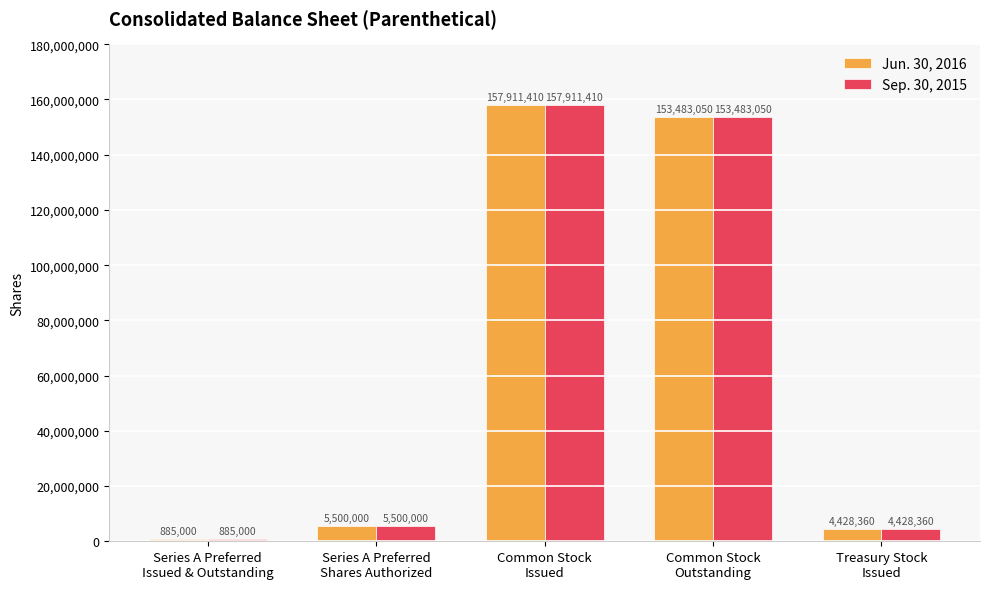

What is the sum of the Sep. 30, 2015 values at Series A Preferred
Shares Authorized and Common Stock
Outstanding?

158983050